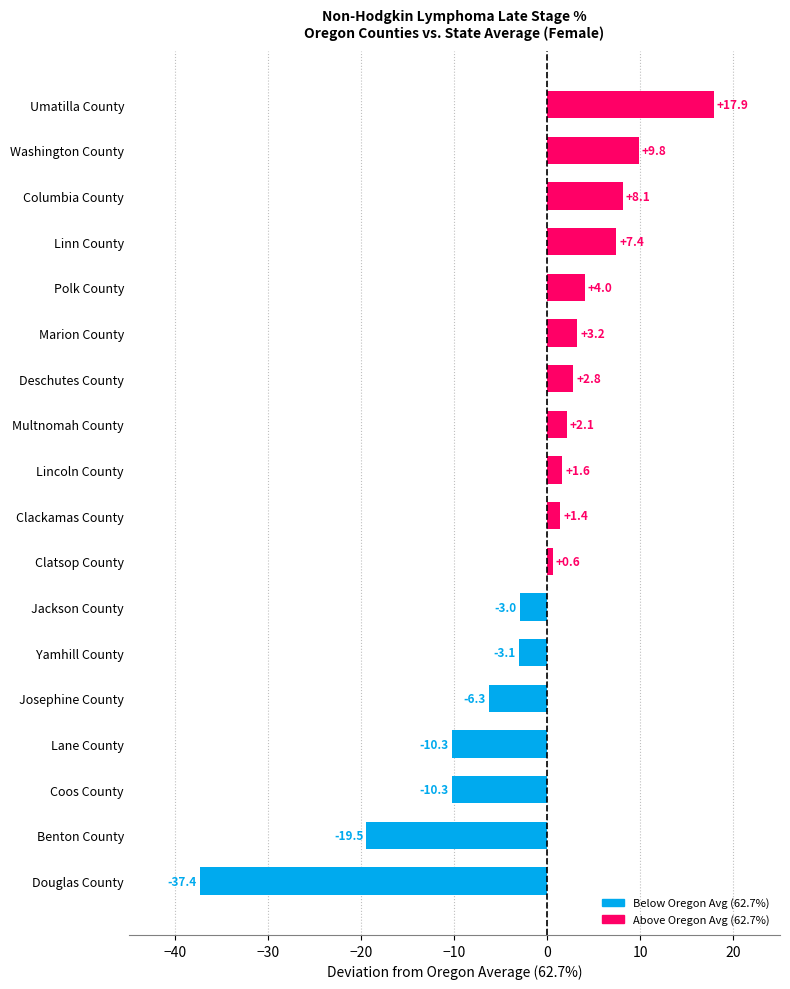

What is the approximate value at Jackson County?

-3.0